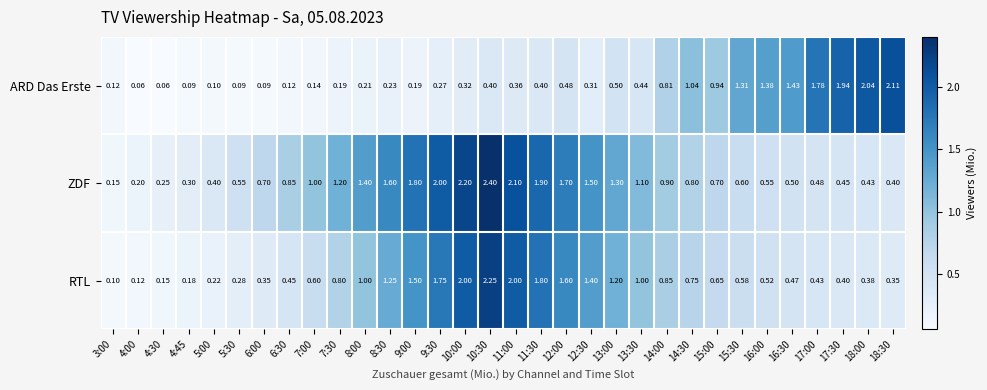

List the series in order of their overall mean, lowest first.

ARD Das Erste, RTL, ZDF